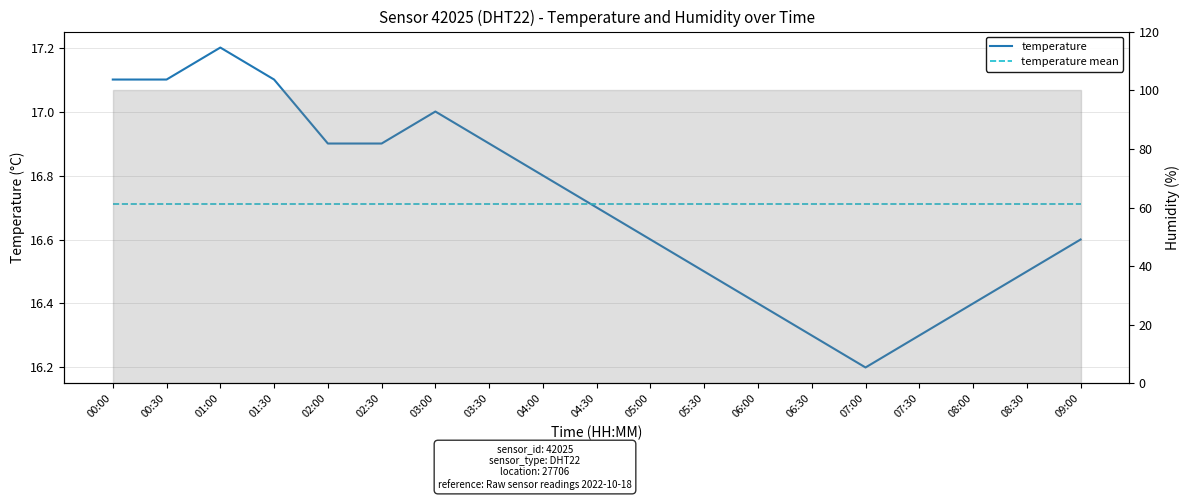

True or false: temperature has more than 1 interior local peaks.

True